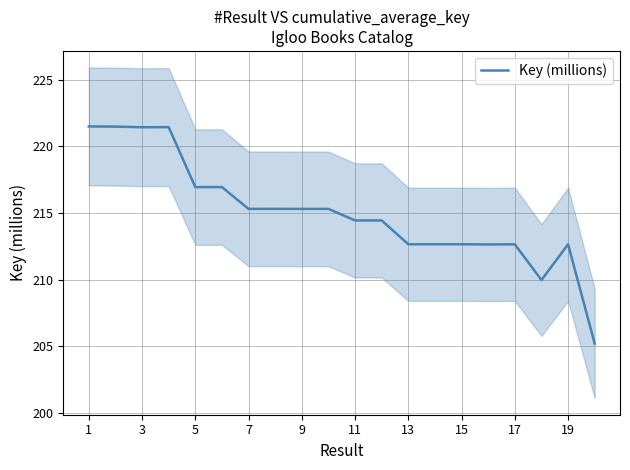

The Key (millions) series shows 335.7 at 7. True or false?

False